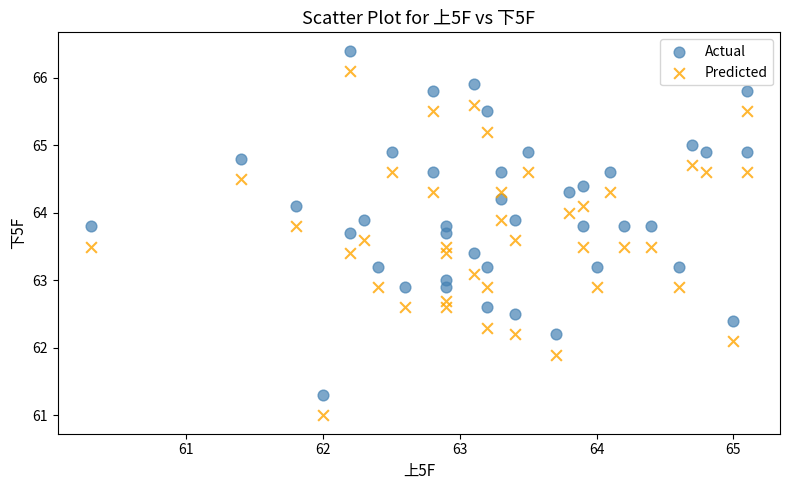

What is the X range (max minus min) for the scatter plot?

4.8